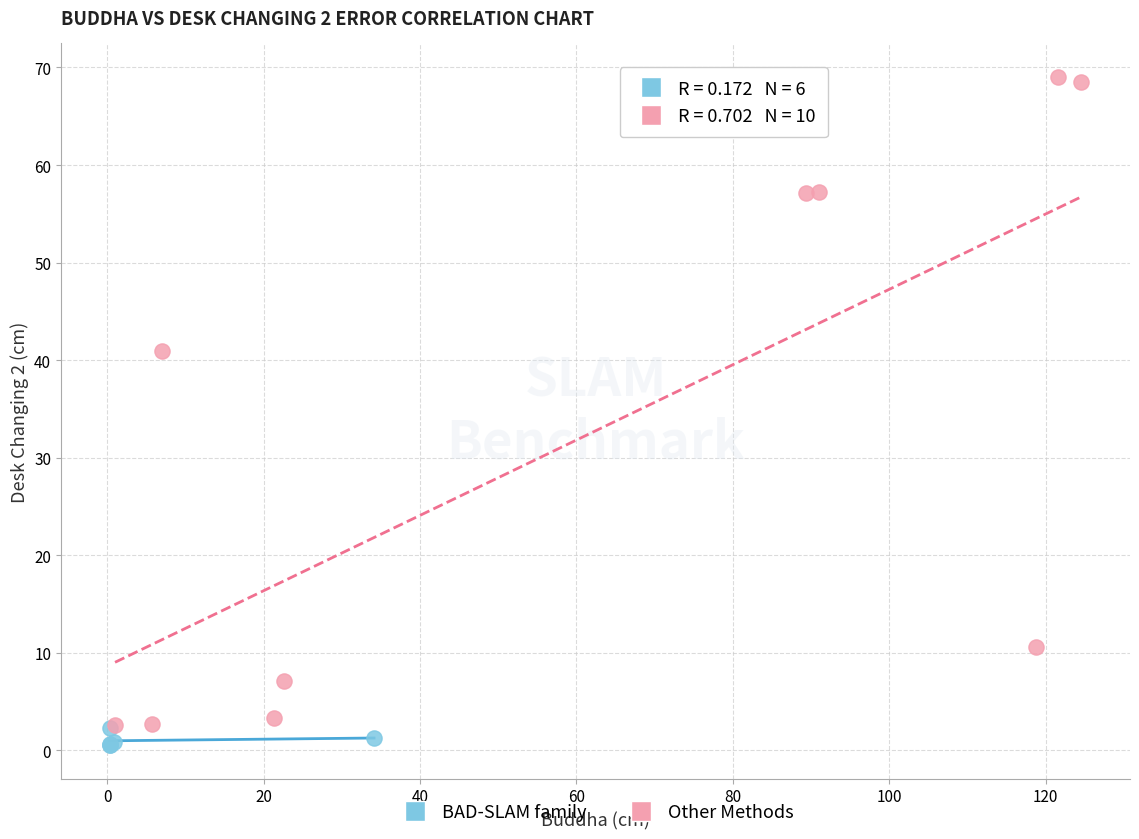

Which series reaches the maximum Y coordinate?

Other Methods